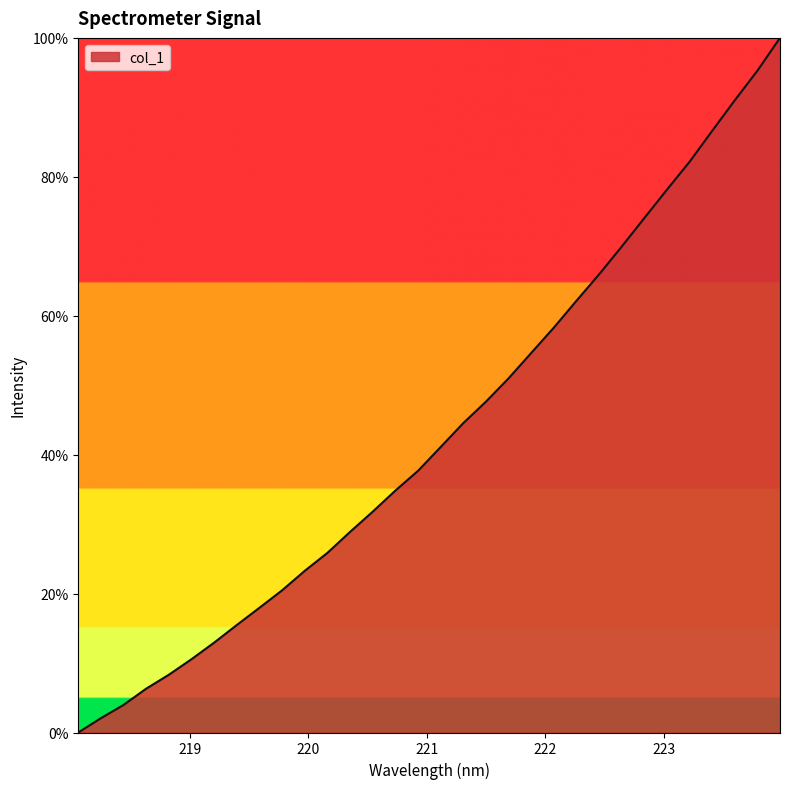

What is the maximum value shown in the chart?

100.0